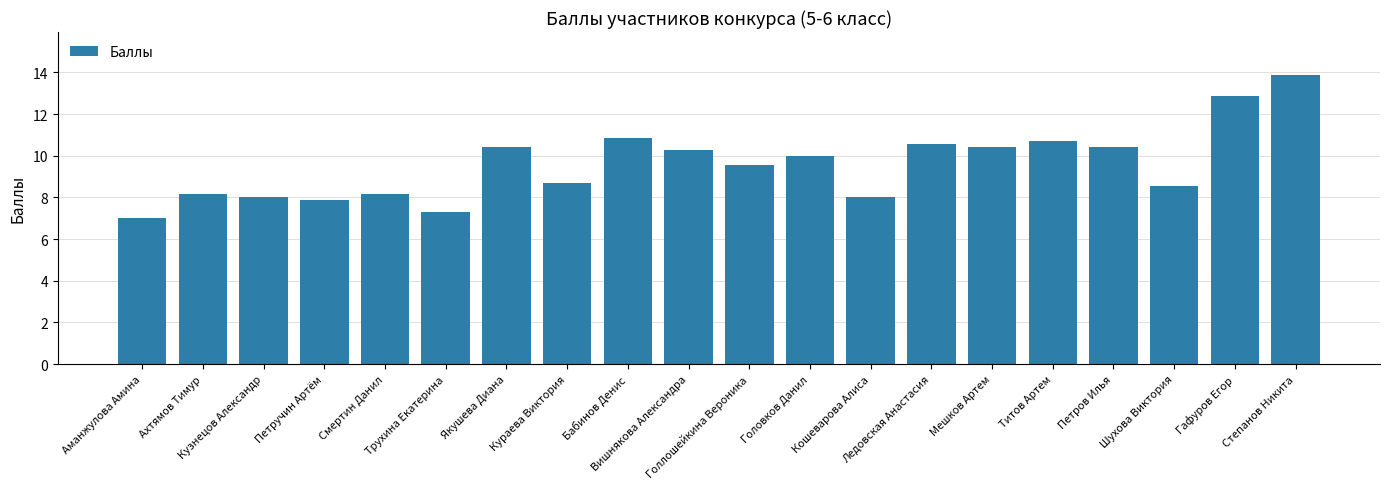

At which category does the chart reach its peak across all series?

Степанов Никита